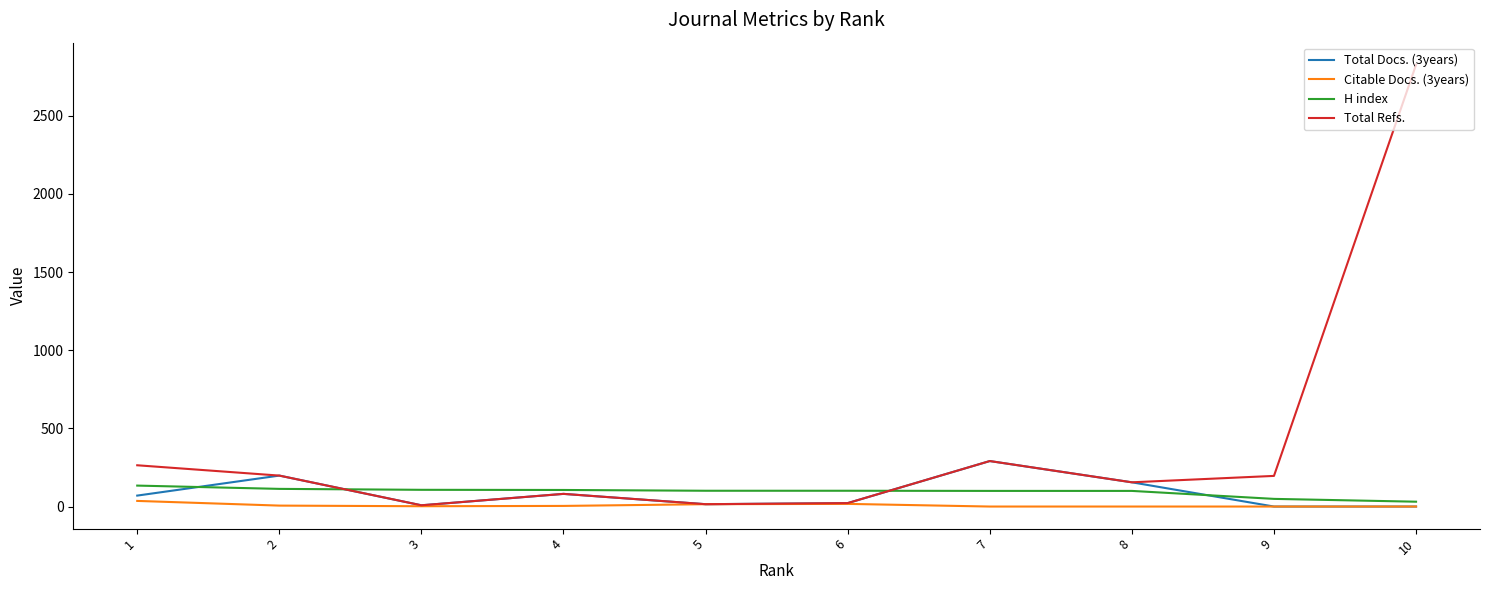

What is the sum of all Total Docs. (3years) values?

840